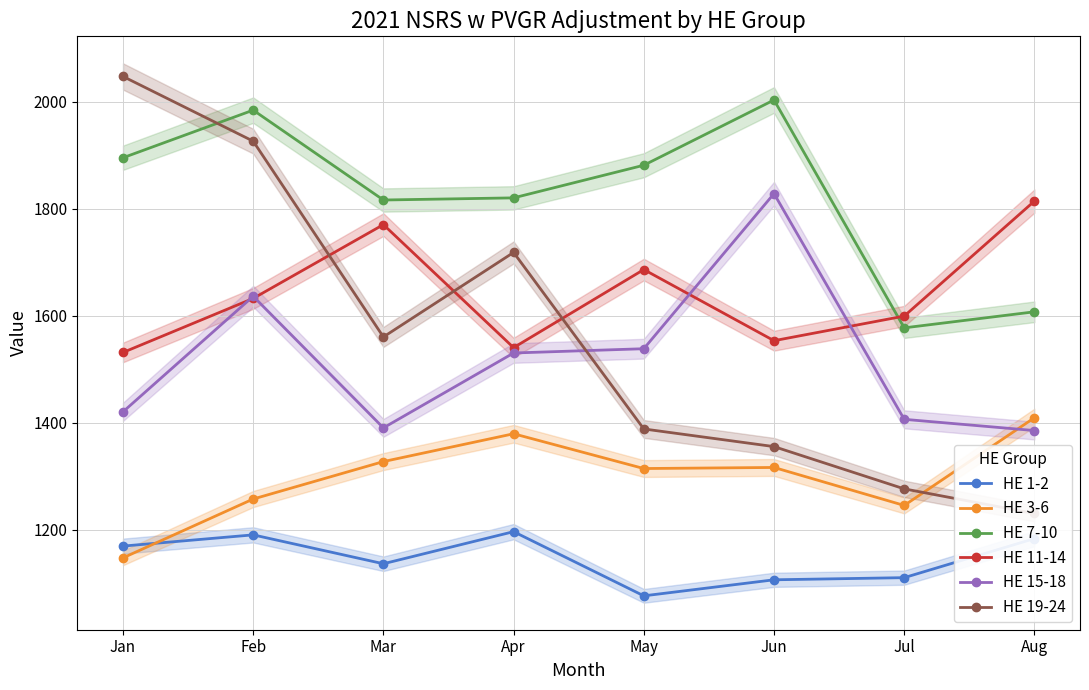

How many values in the HE 15-18 series exceed 1530?

3